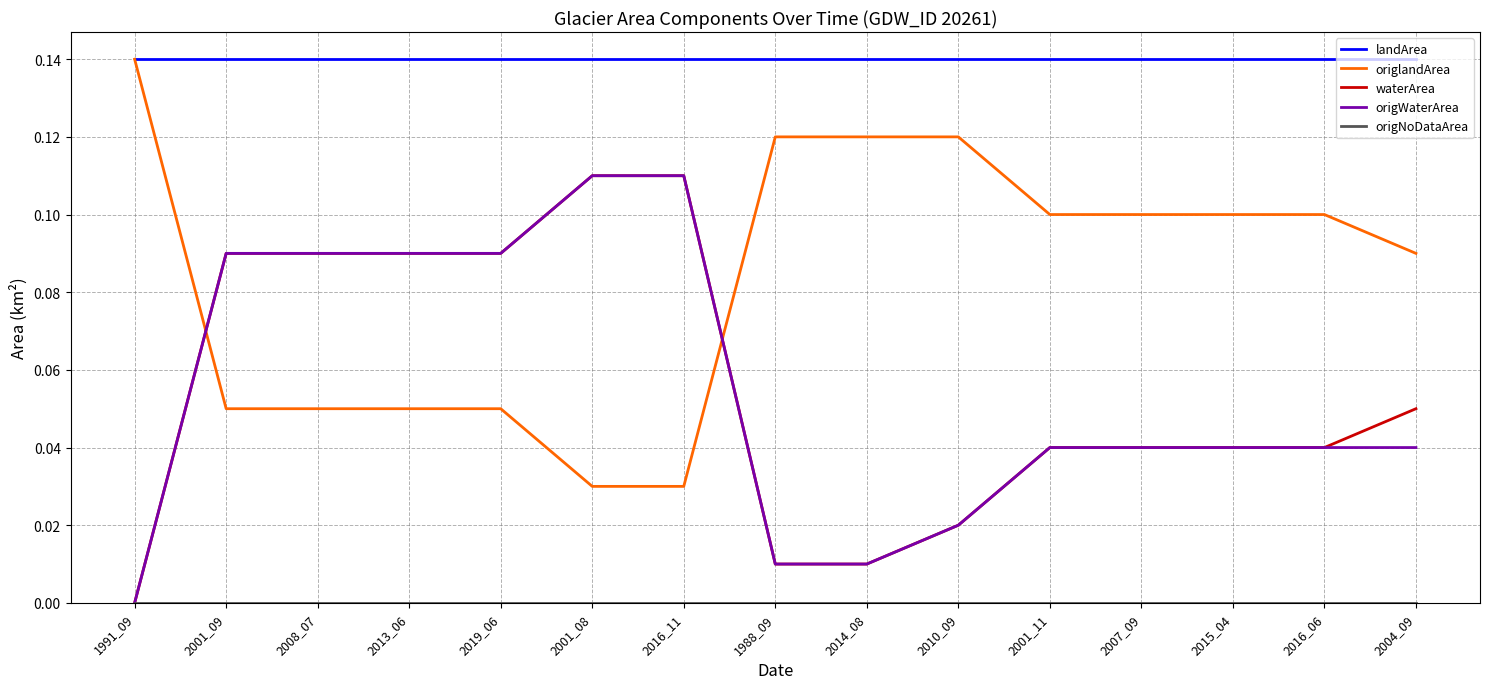

How many categories are shown in the chart?

15